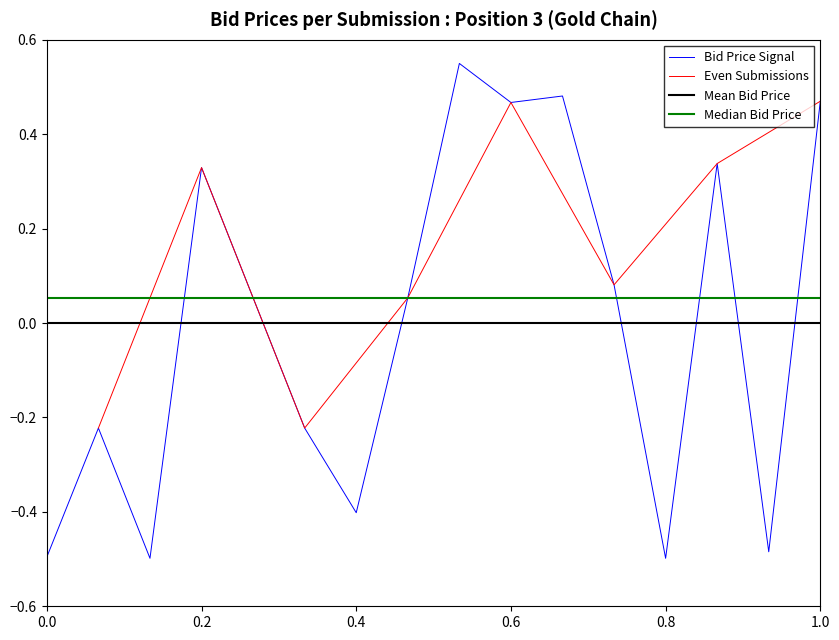

At which category does the chart reach its minimum across all series?

3